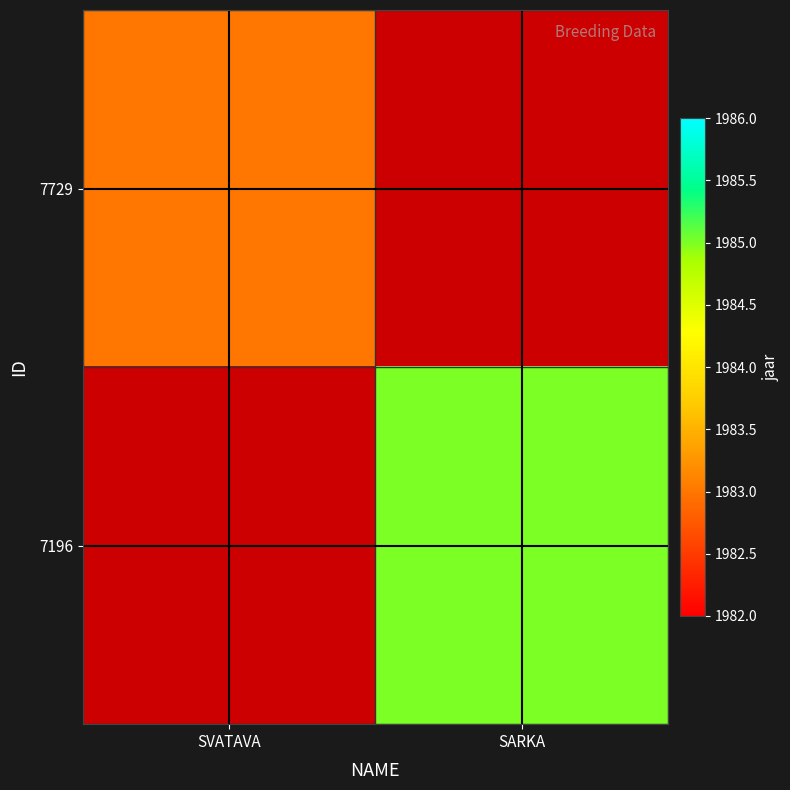

At which category does the chart reach its peak across all series?

SARKA